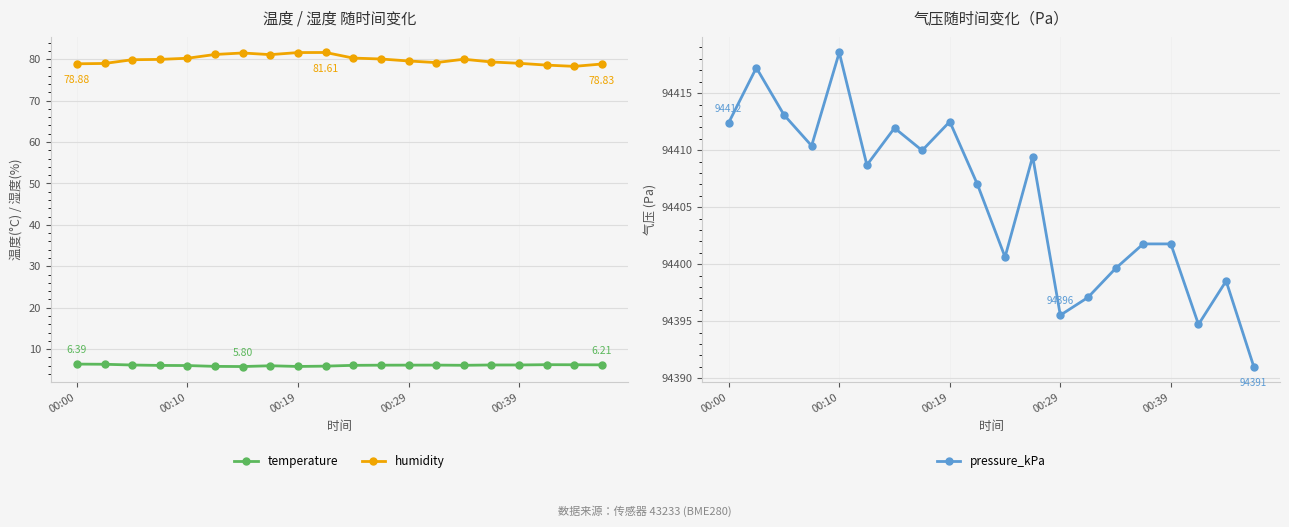

True or false: temperature and pressure_kPa cross at least once.

False